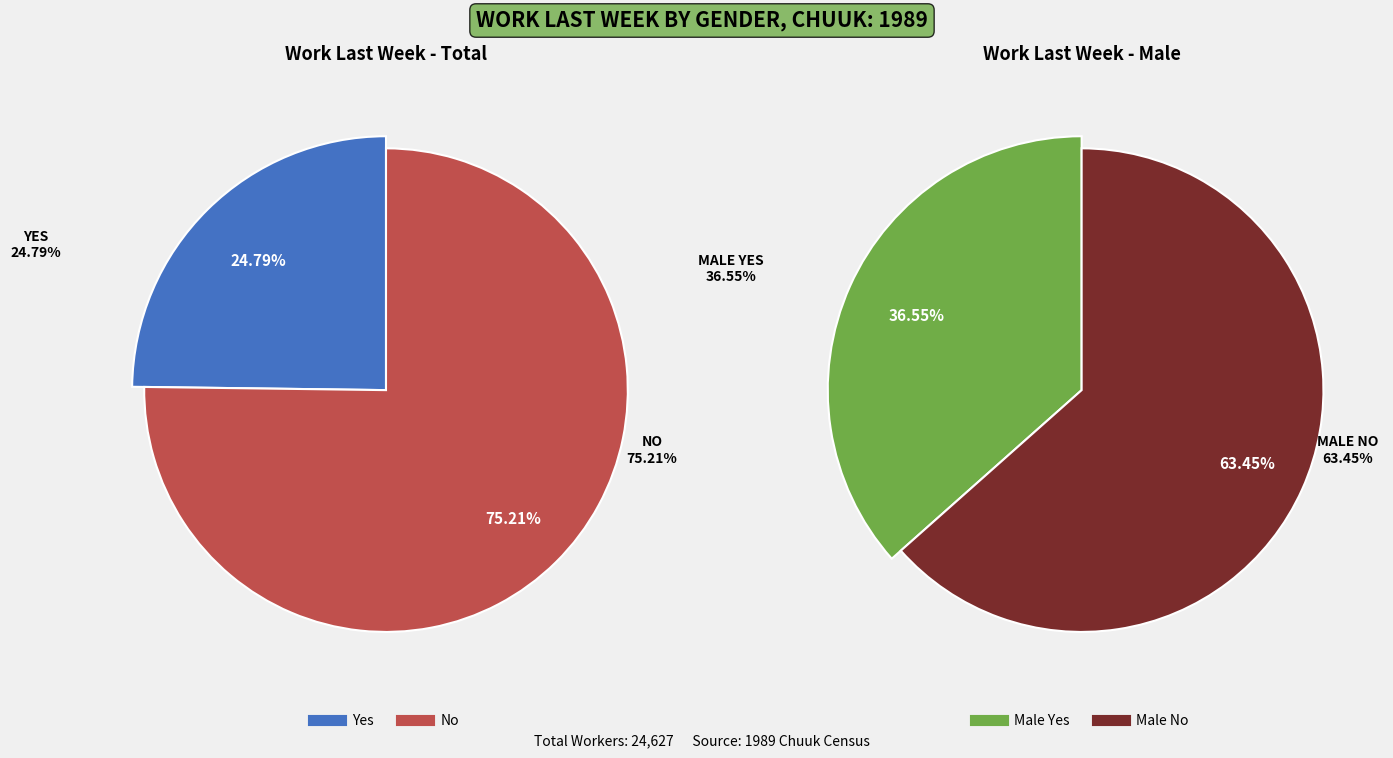

Count the number of slices in the pie.

2